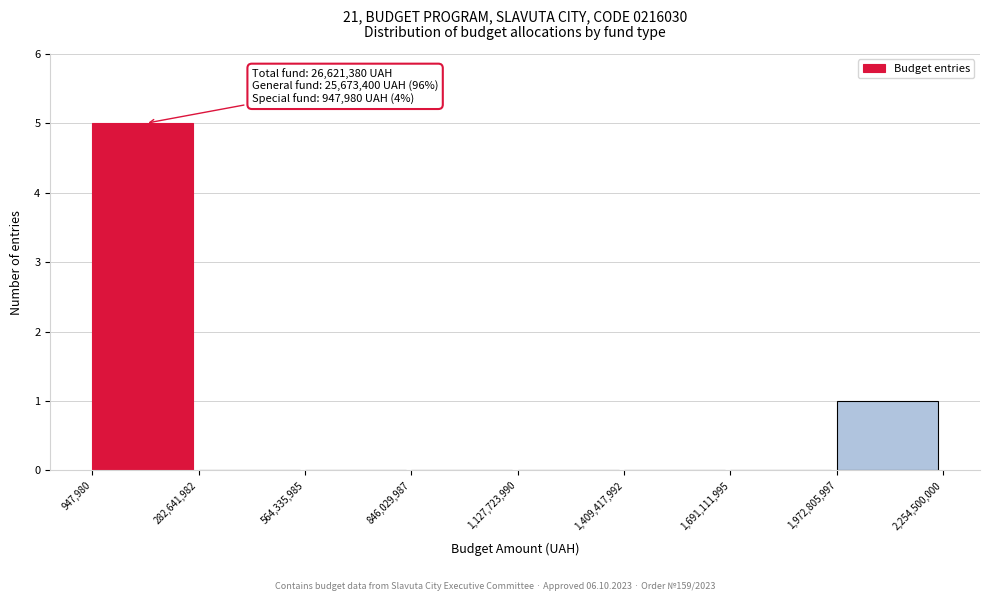

Which range on the x-axis has the tallest bar?

947,980 to 282,641,982